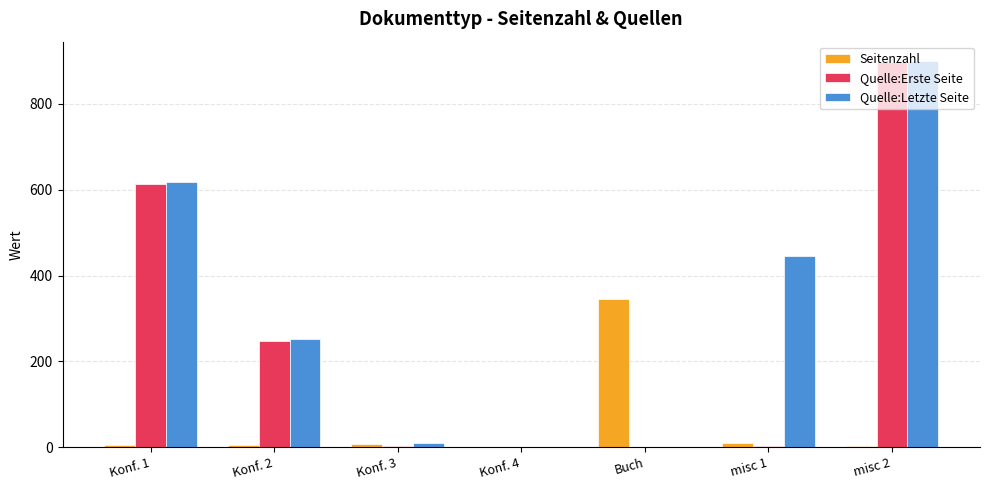

What is the total value across all series at Konf. 1?

1236